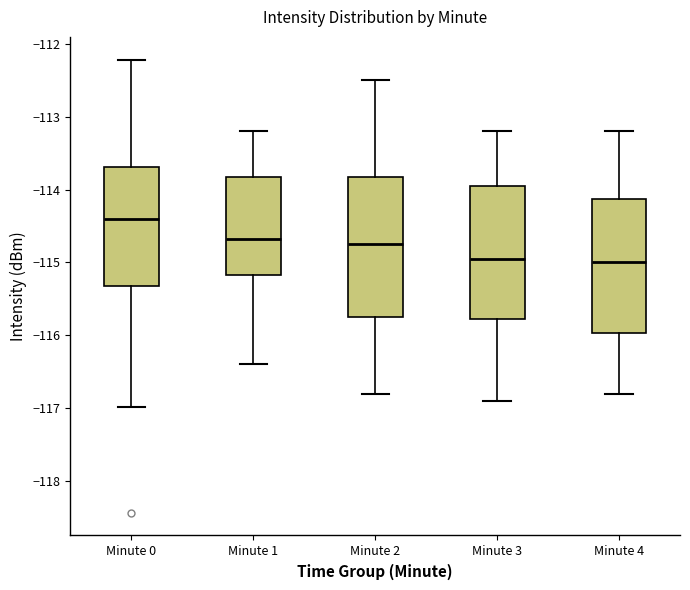

Which box's median line is the highest?

Minute 0